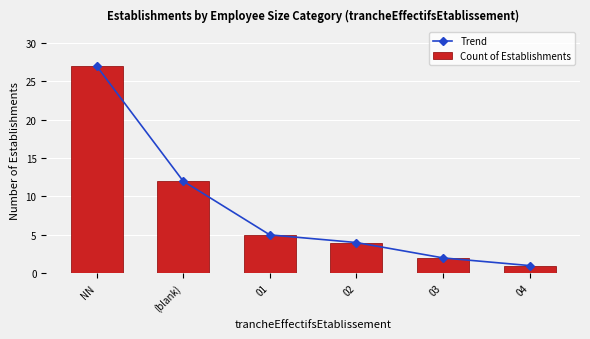

List the labels in order of Trend value, largest first.

NN, (blank), 01, 02, 03, 04